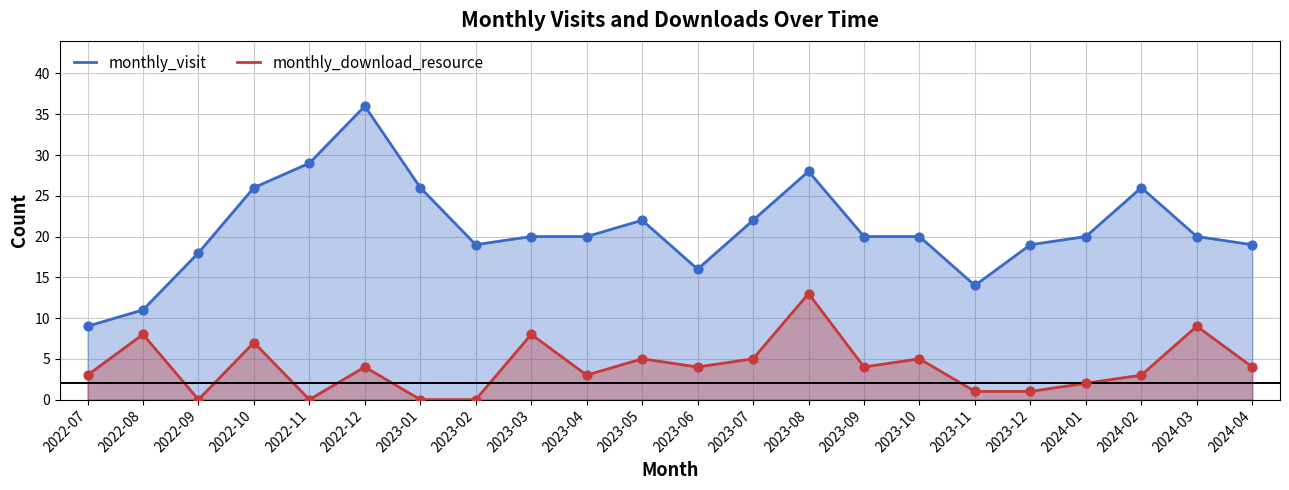

What is the total value across all series at 2022-08?

19